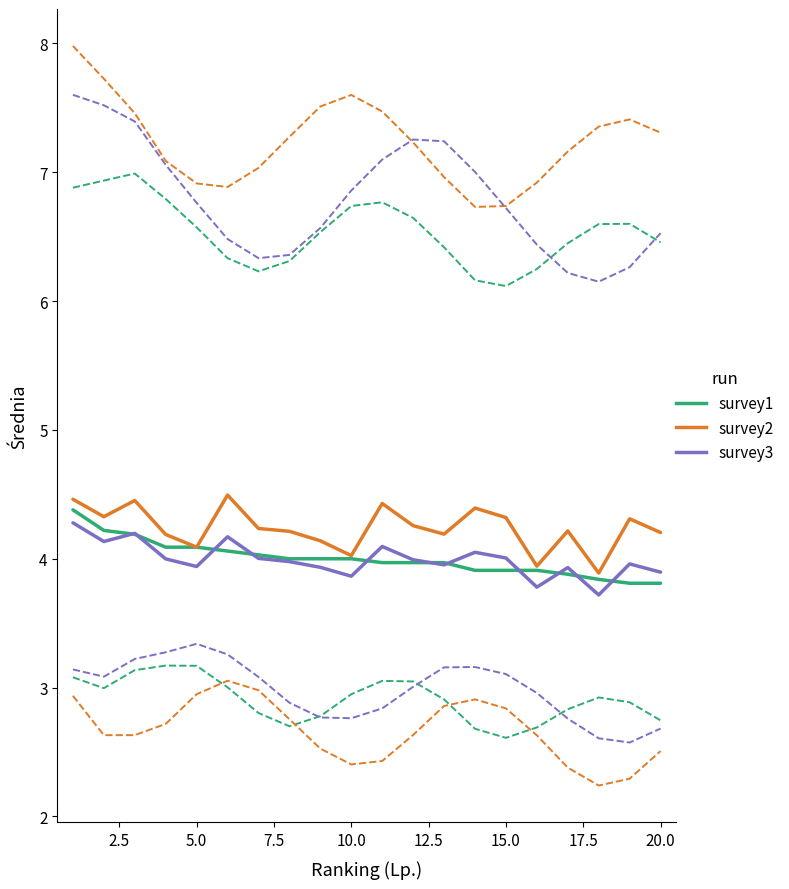

What is the difference between the survey1 values at 0.0 and 14?

0.5